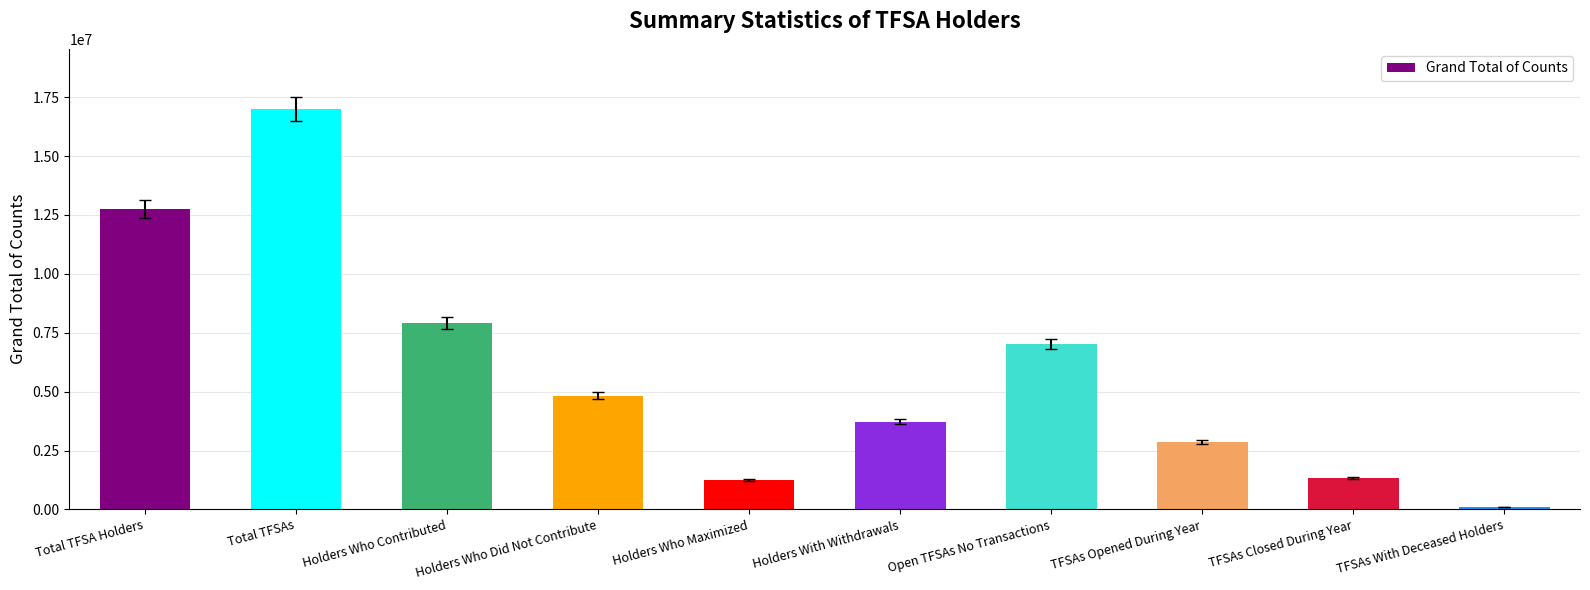

What is the average value?

5878158